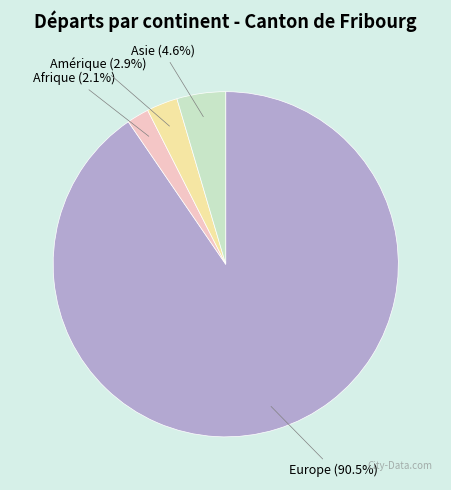

Do Europe and Afrique together represent more than half of the pie?

Yes